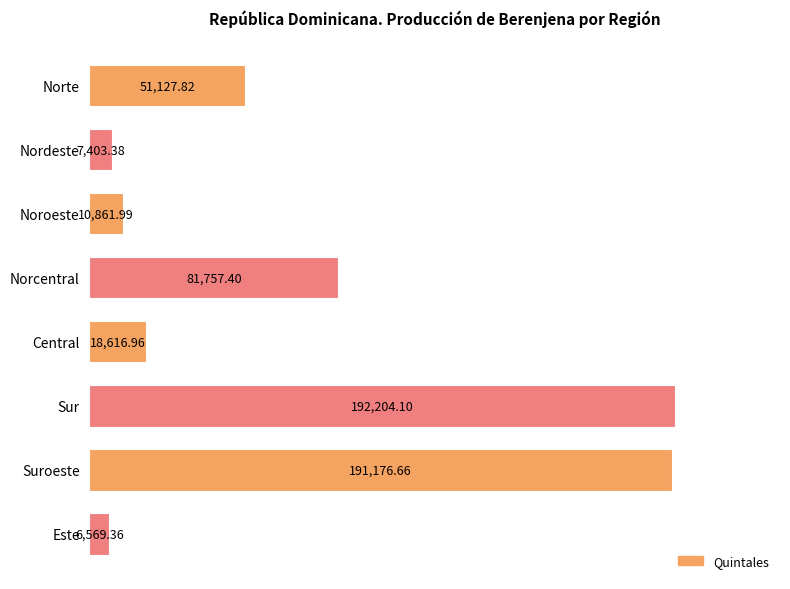

What is the ratio of the value at Noroeste to the value at Nordeste?

1.5